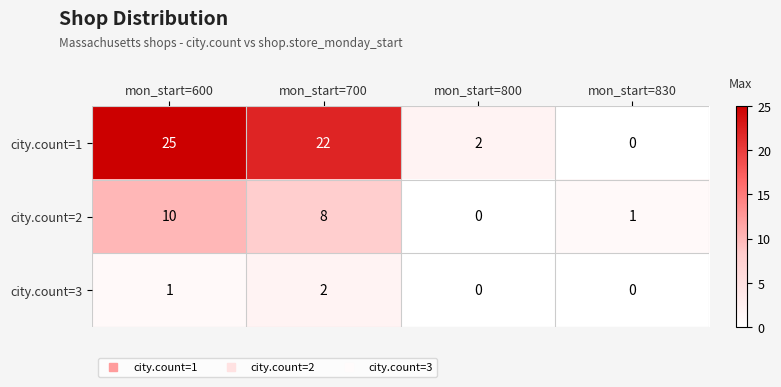

Reading left to right, what are all the values shown in this chart?

city.count=1: 25	22	2	0
city.count=2: 10	8	0	1
city.count=3: 1	2	0	0